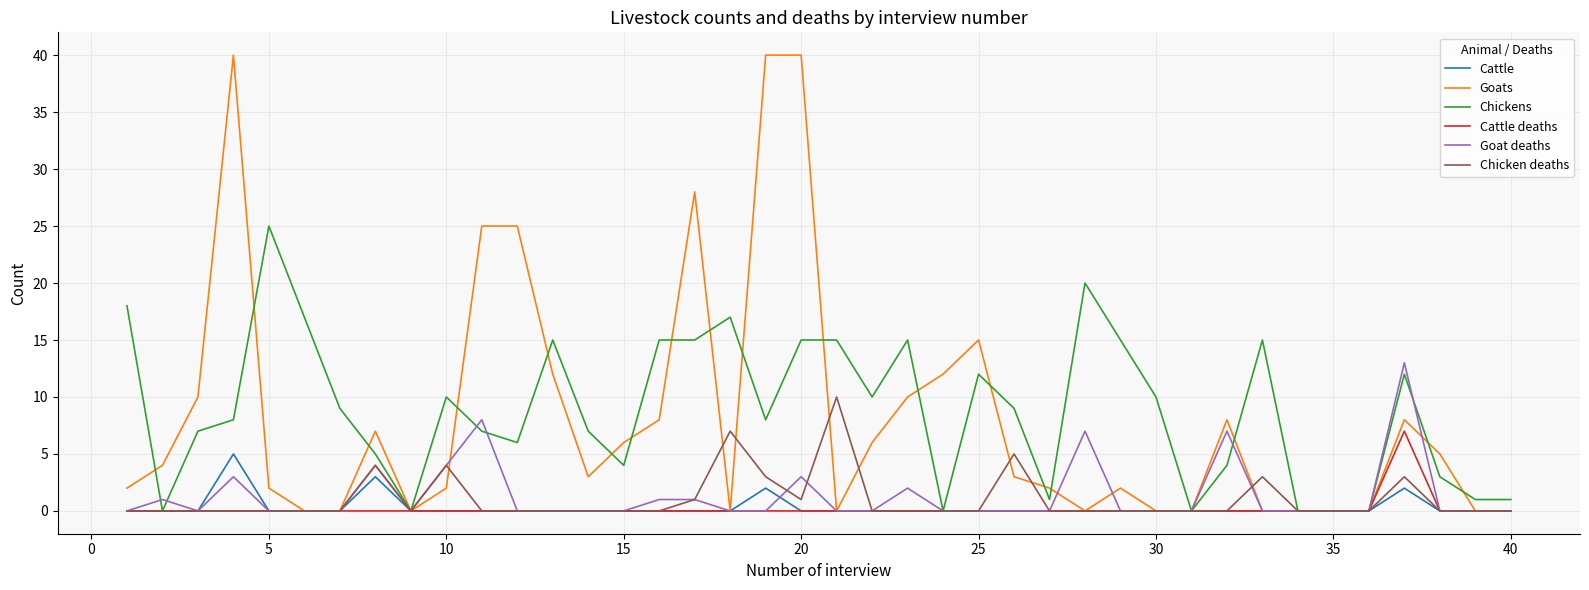

Rank the series by their maximum value, from highest to lowest.

Goats, Chickens, Goat deaths, Chicken deaths, Cattle deaths, Cattle